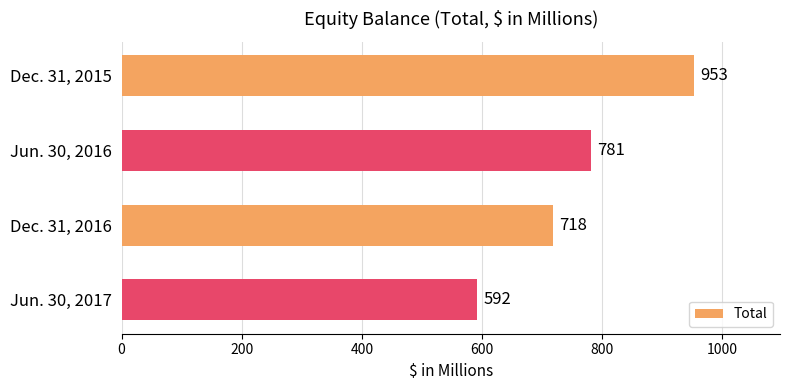

How many data points are less than 781?

2